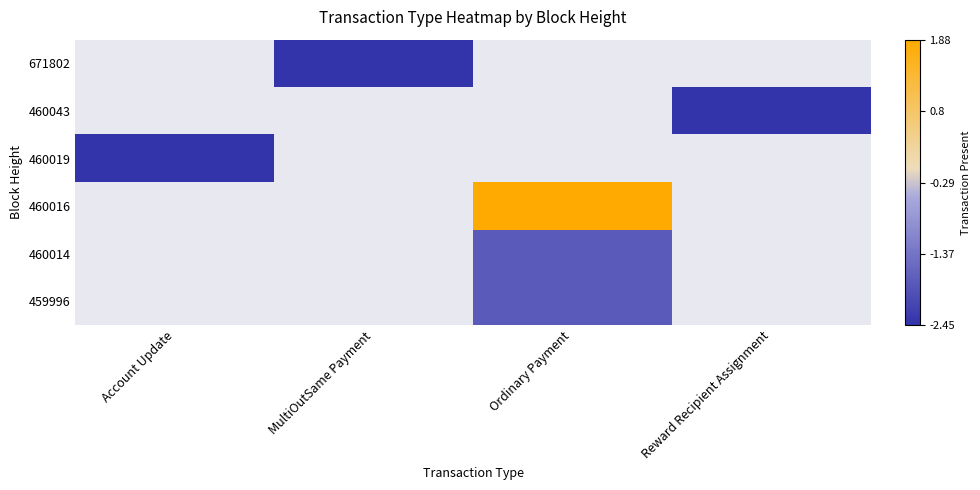

How many values in 459996 are below zero?

1